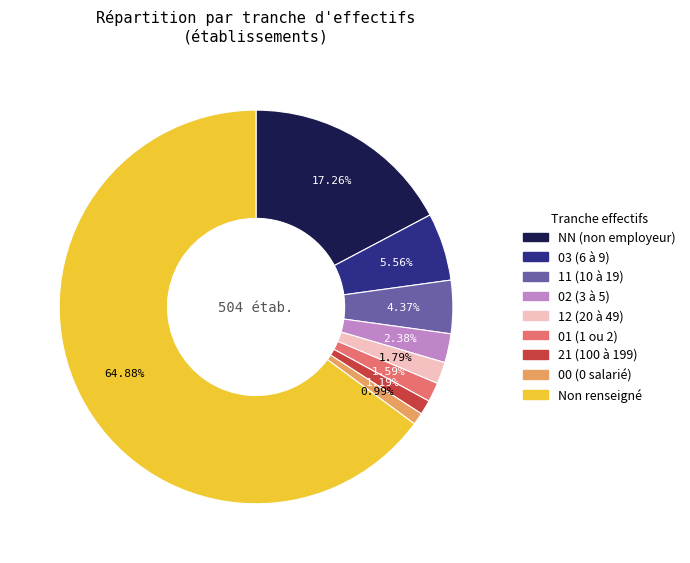

How many segments does this pie chart have?

9